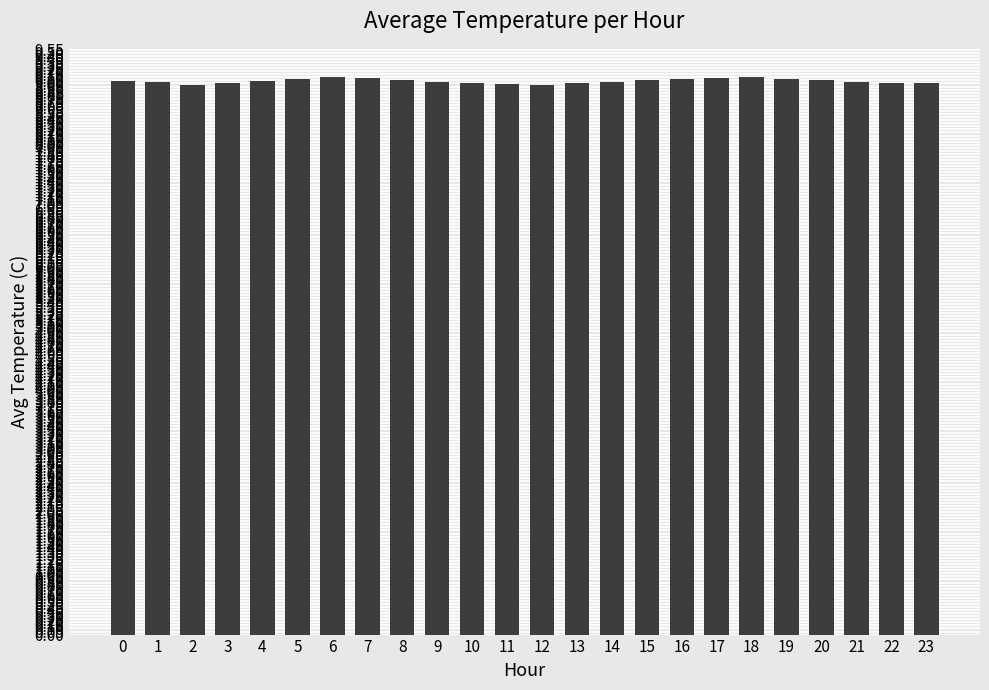

What is the greatest value displayed?

9.1